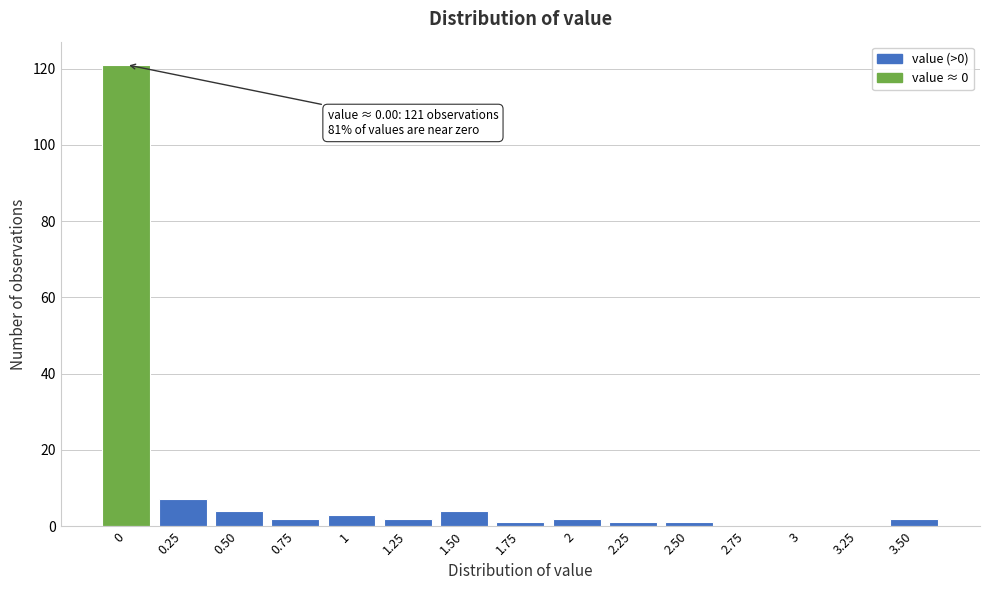

Reading left to right, what are all the values shown in this chart?

0=121	0.25=7	0.50=4	0.75=2	1=3	1.25=2	1.50=4	1.75=1	2=2	2.25=1	2.50=1	2.75=0	3=0	3.25=0	3.50=2